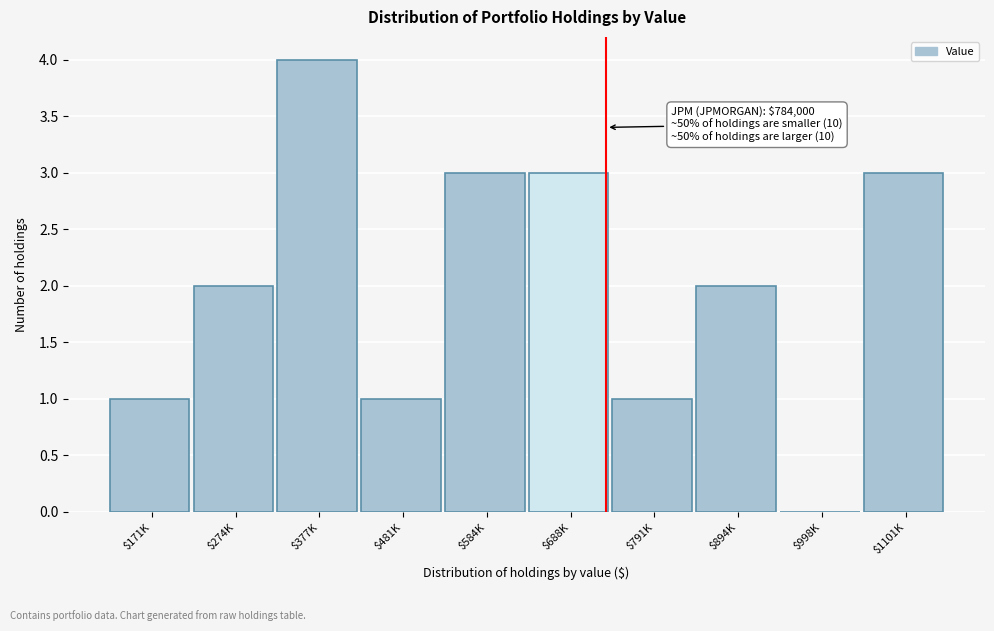

Which label corresponds to the largest value in the chart?

$377K